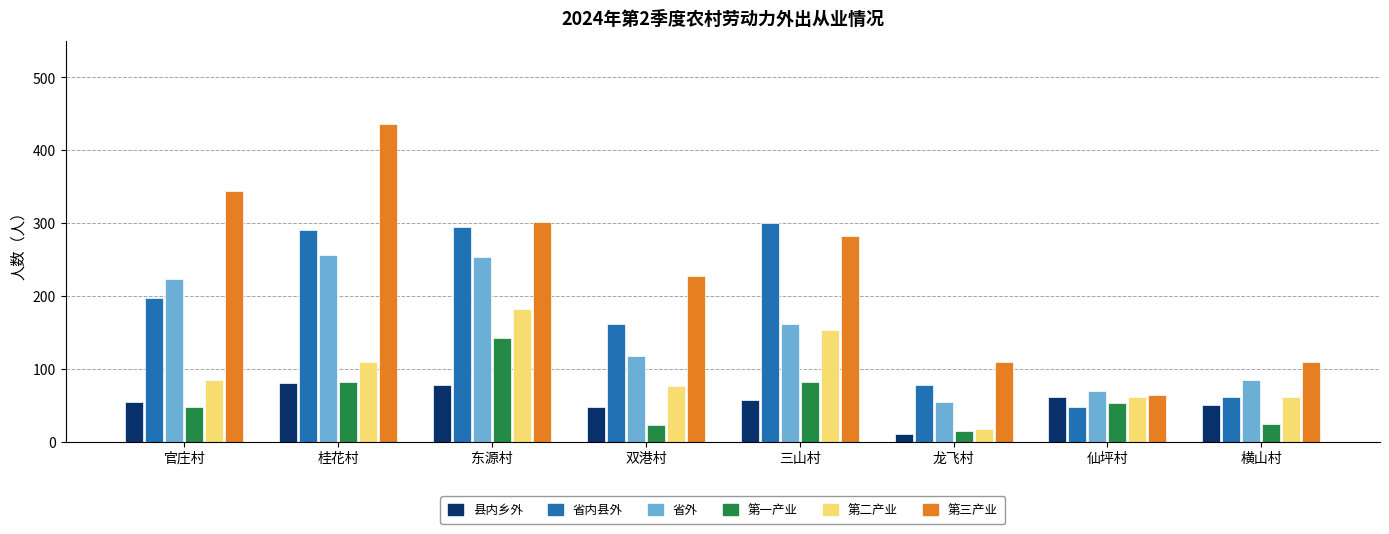

What is the label of the 7th bar from the left?

仙坪村